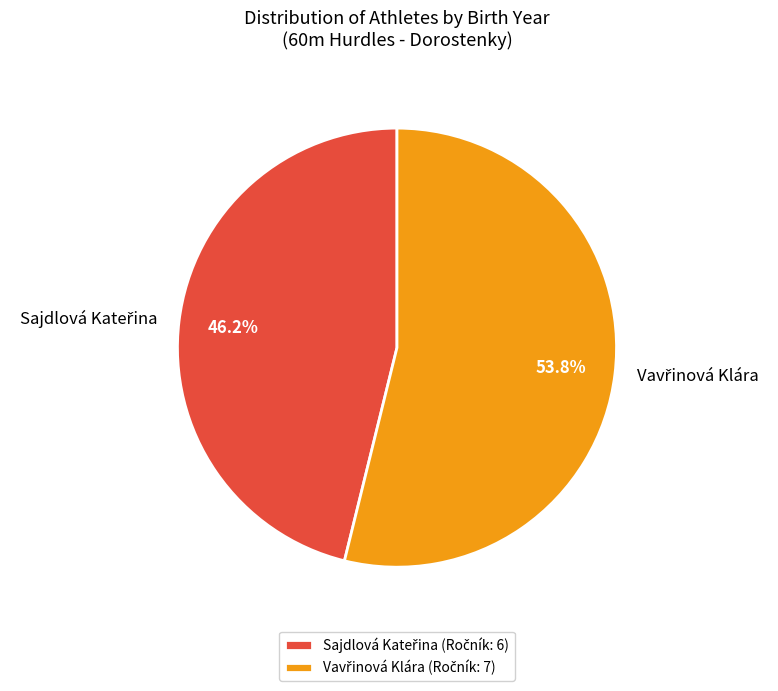

Does any single category account for the majority?

Yes